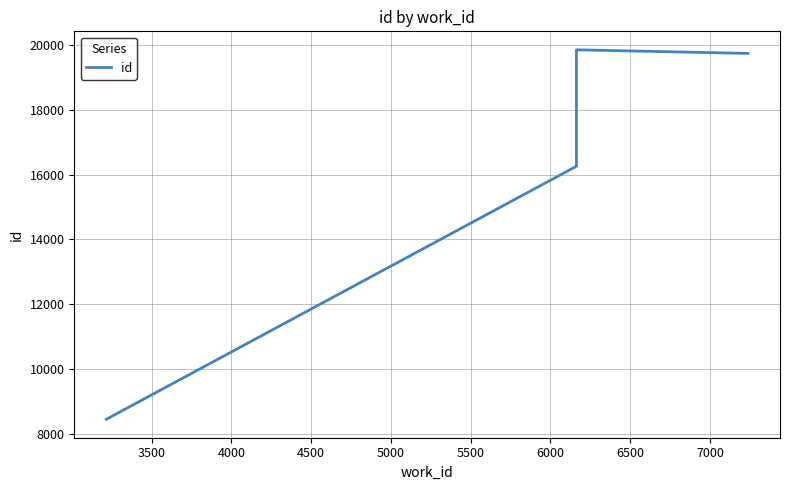

What is the difference between the maximum and minimum values?

11394